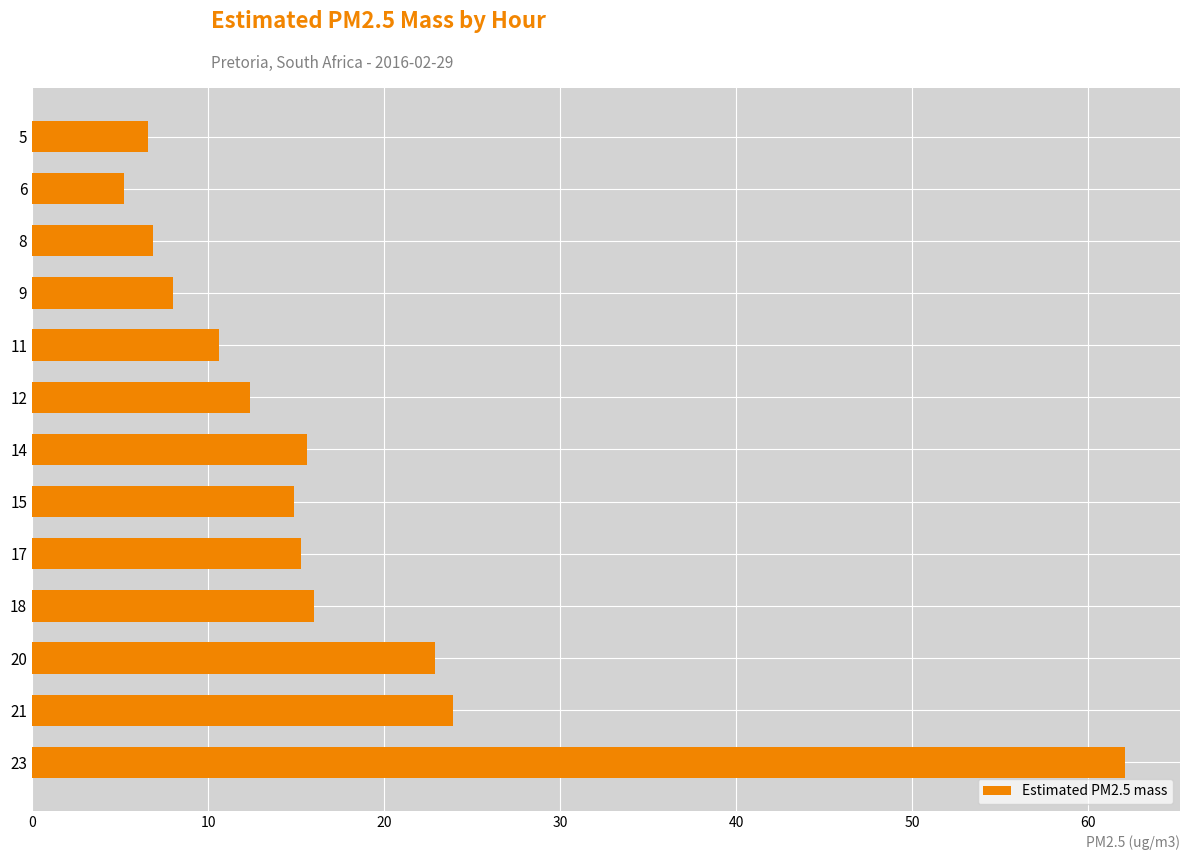

What is the greatest value displayed?

62.1